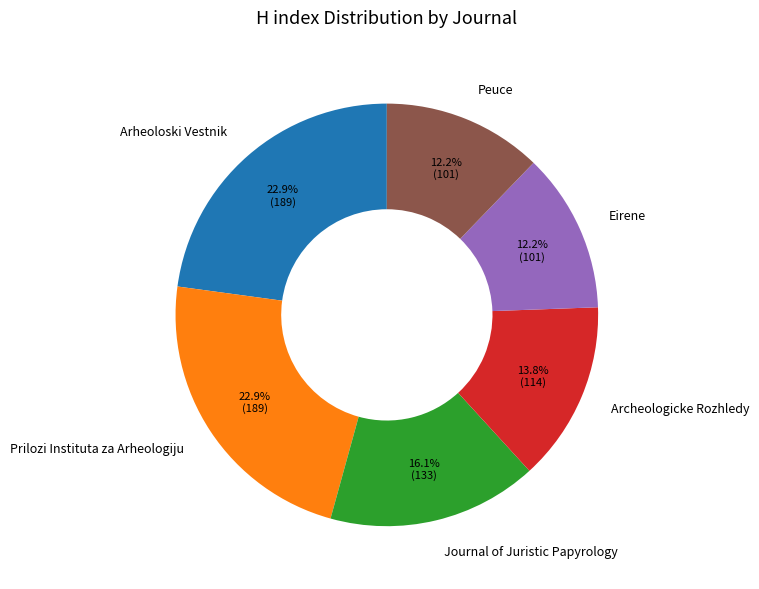

The Archeologicke Rozhledy slice represents 14% of the pie. True or false?

True